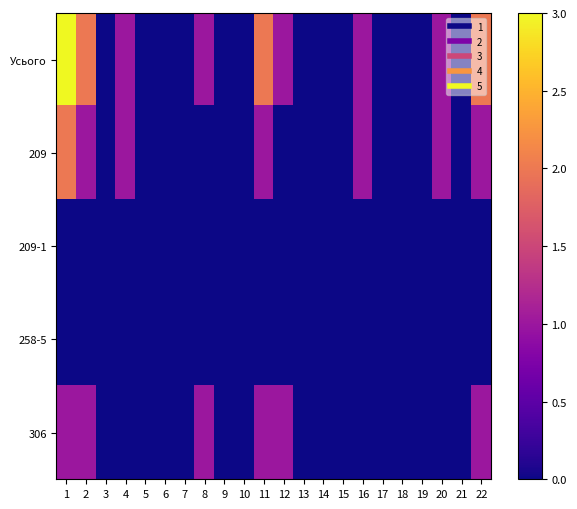

List the series in order of their peak value, lowest first.

209-1, 258-5, 306, 209, Усього